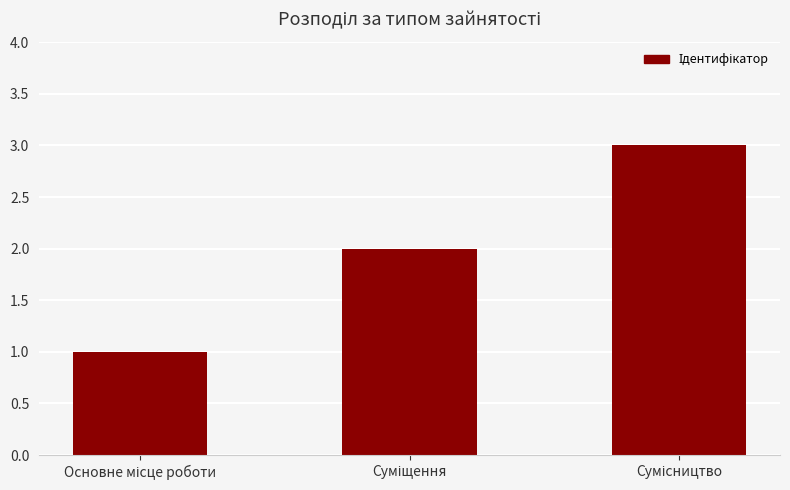

What is the sum of all values?

6